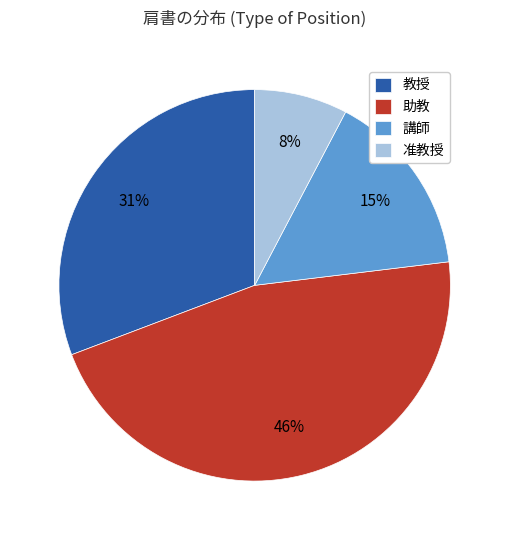

Approximately how many times larger is the value at 准教授 compared to 教授?

0.3